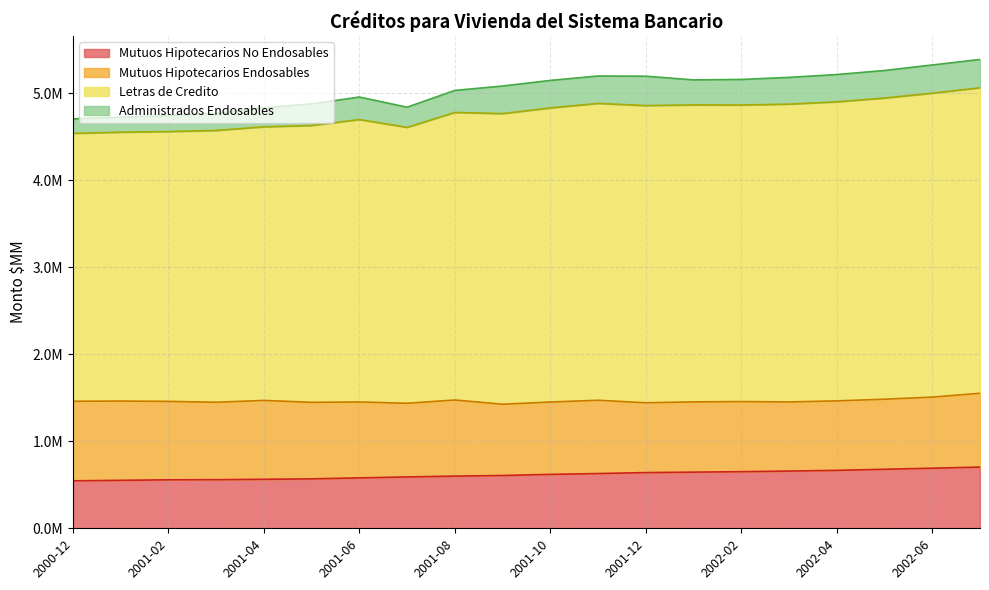

Where is the first local maximum for Letras de Credito?

2001-06